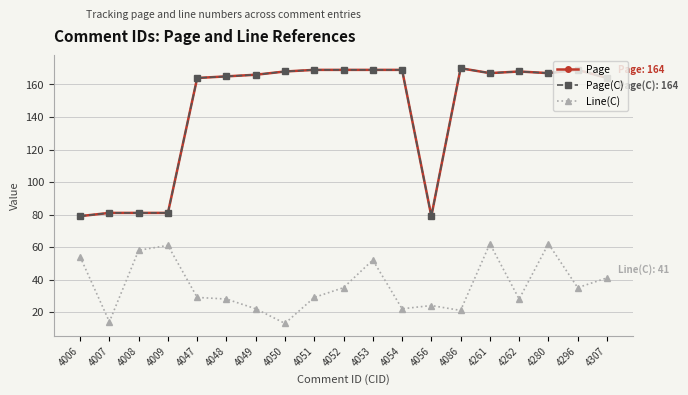

Does the chart have visible grid lines?

Yes